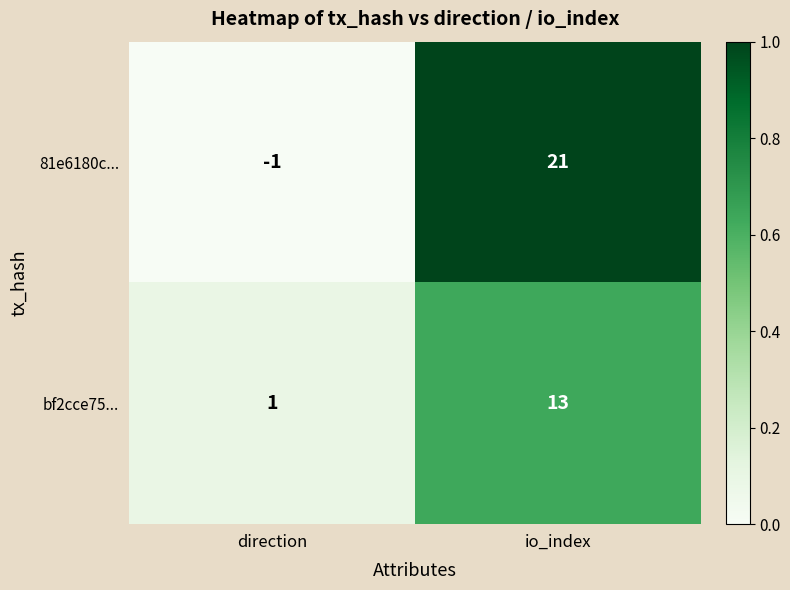

At how many categories does at least one series exceed 0?

2